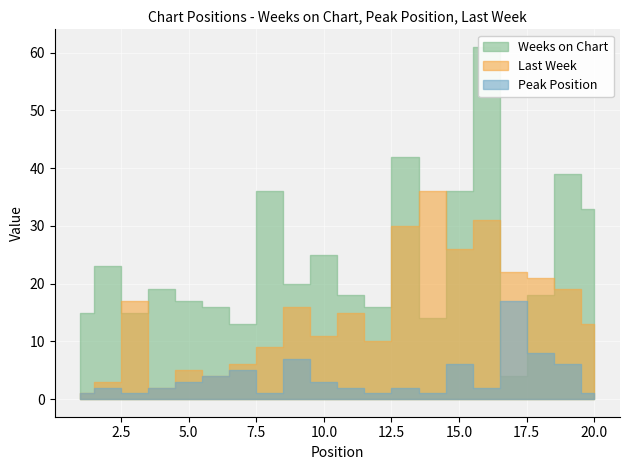

At which label is Weeks on Chart closest to 32?

20